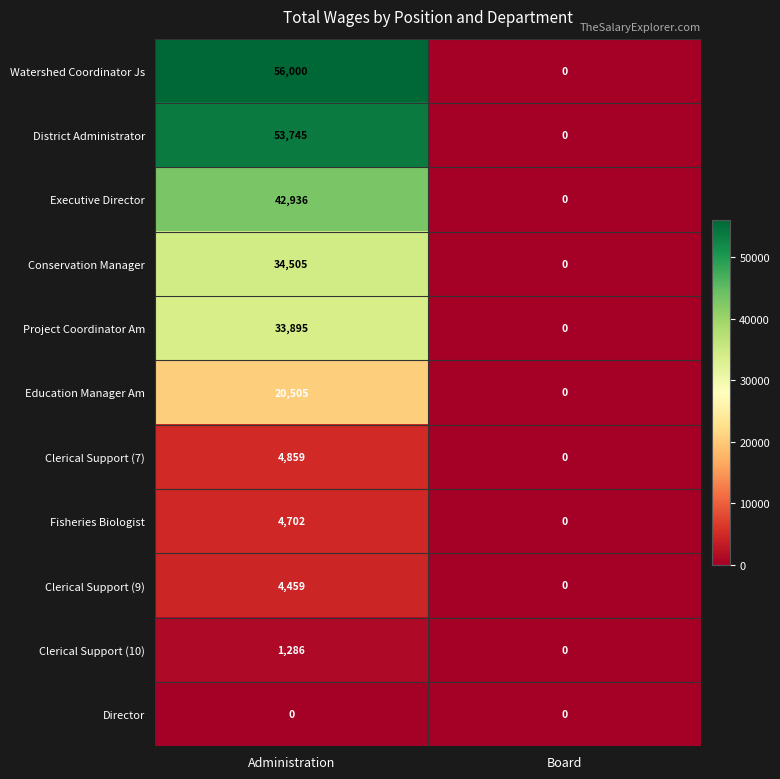

List the labels in order of Fisheries Biologist value, smallest first.

Board, Administration